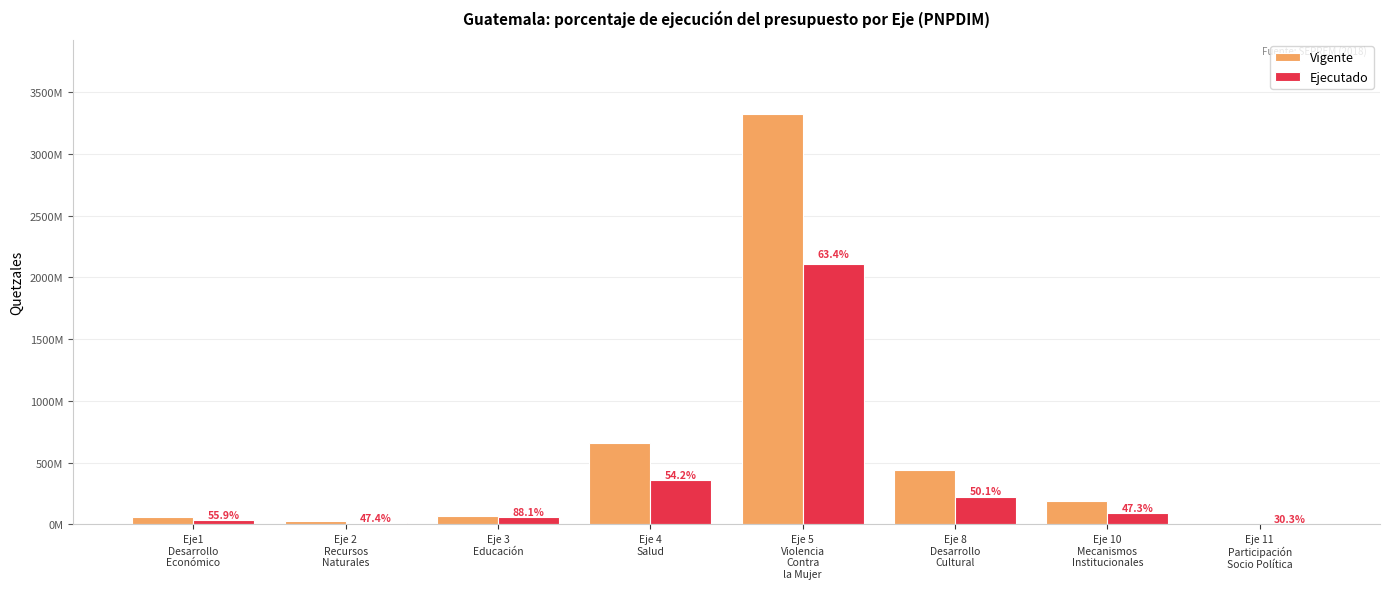

True or false: Ejecutado has a value of 34905491.7 at Eje1
Desarrollo
Económico.

True